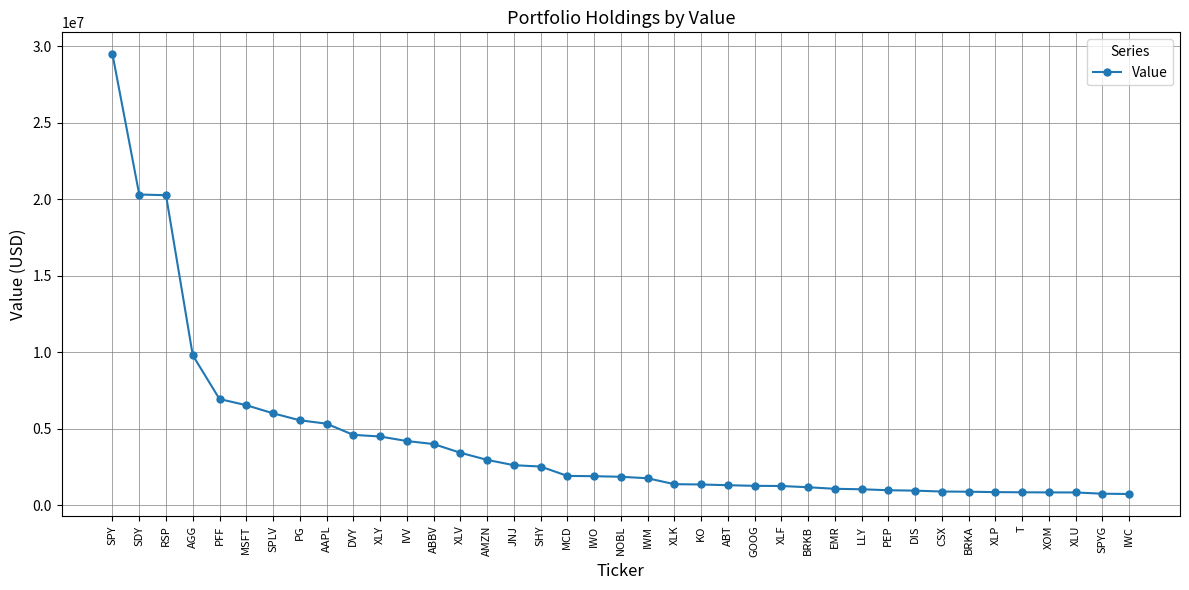

Is this an area chart (filled region under the line)?

No